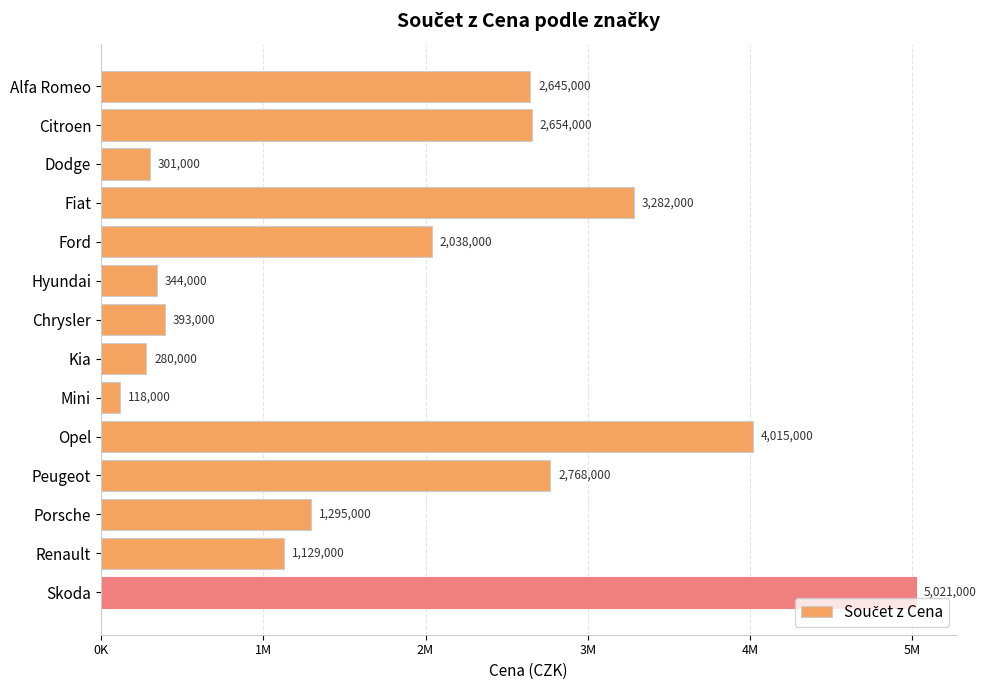

Are the bars grouped side by side (vs. stacked)?

No